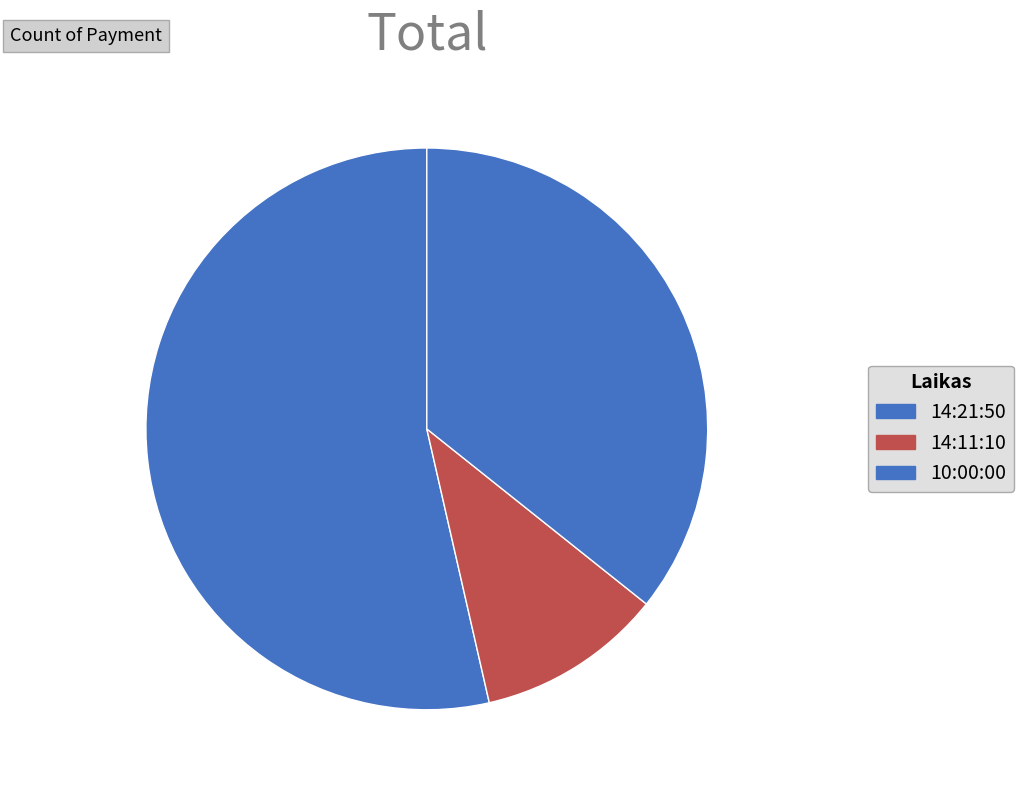

How many slices are in this pie chart?

3